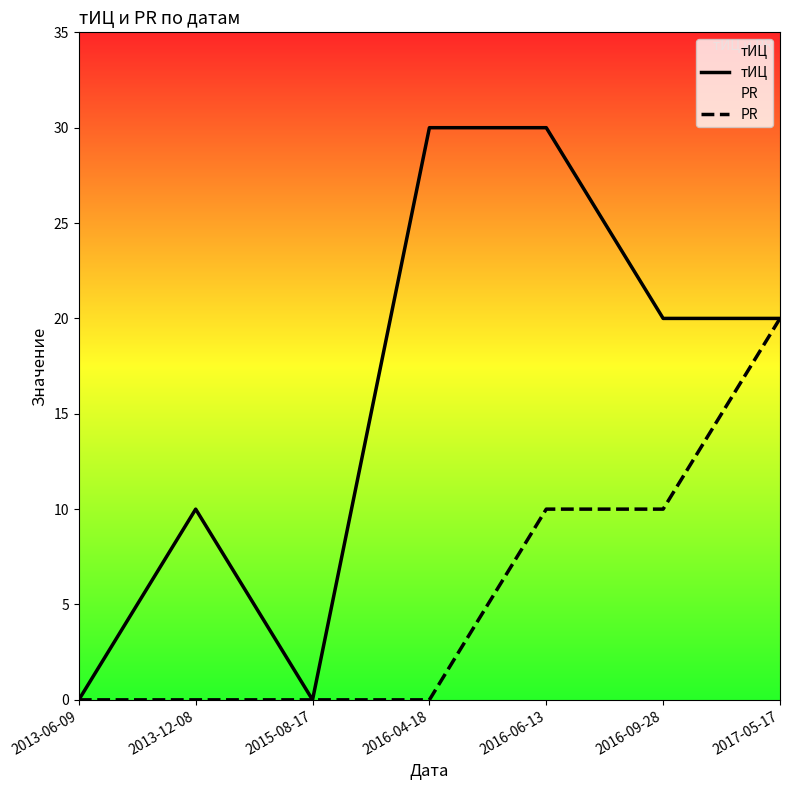

True or false: PR has more than 2 interior local peaks.

False